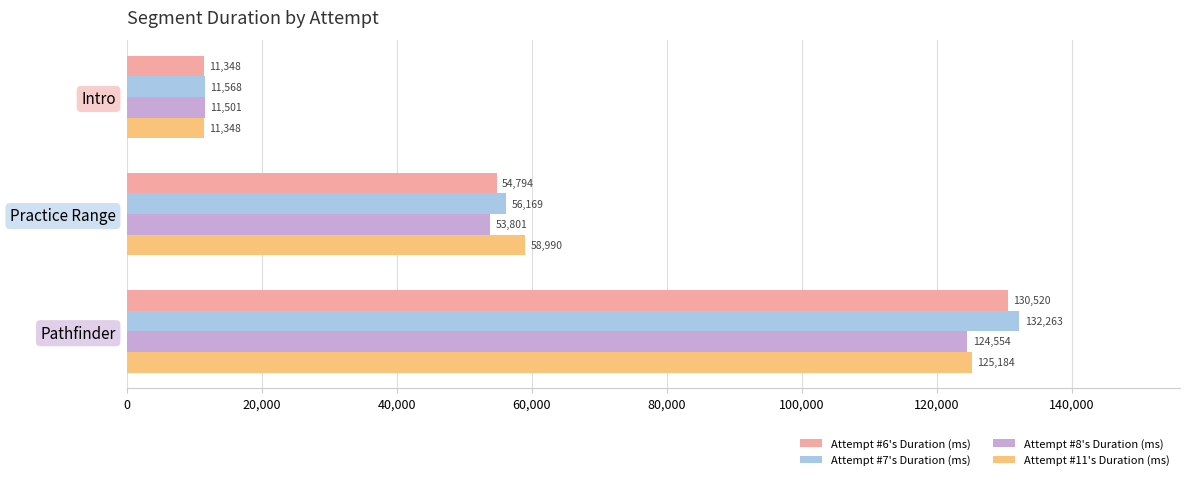

What is the greatest value displayed?

132263